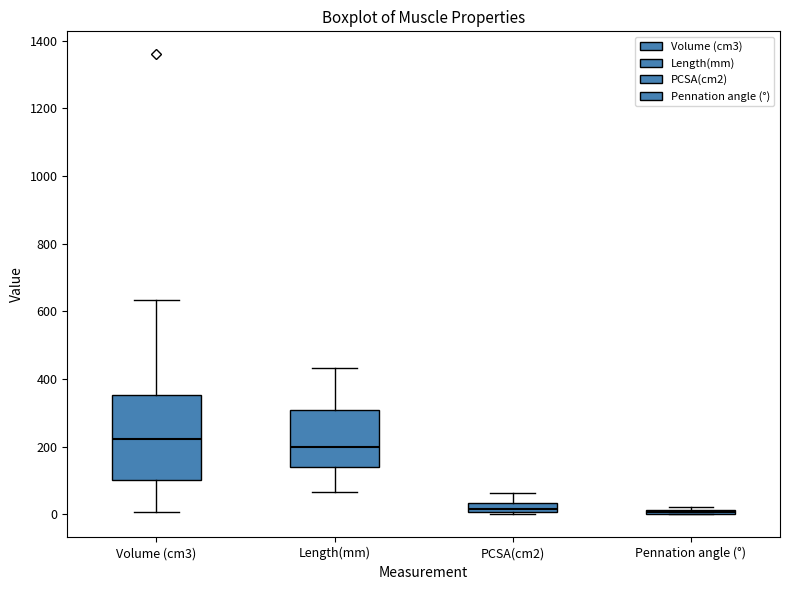

Comparing the boxes themselves (not the whiskers), which one is the tallest?

Volume (cm3)